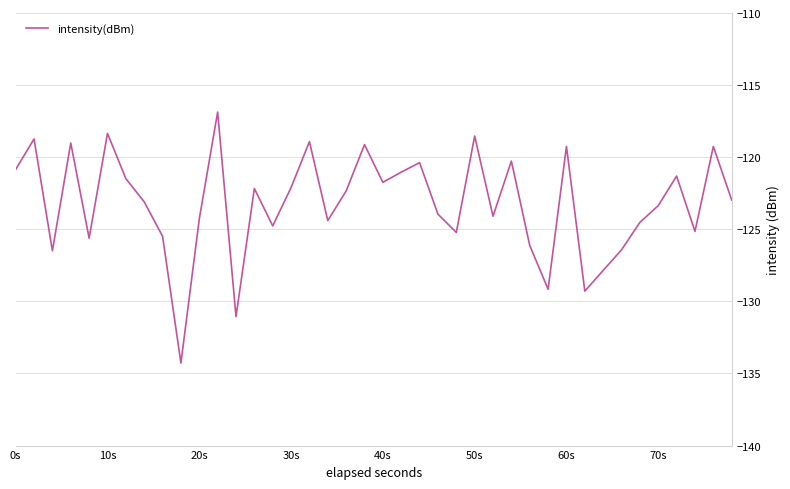

What is the minimum value shown in the chart?

-134.3